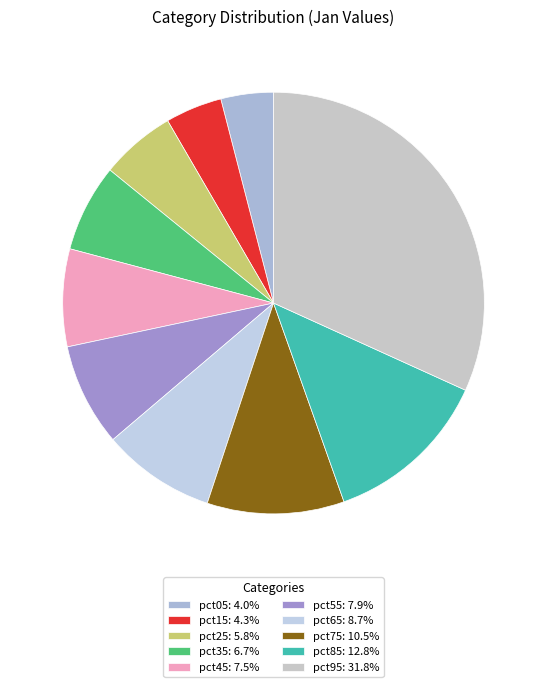

Which slice is the smallest?

pct05